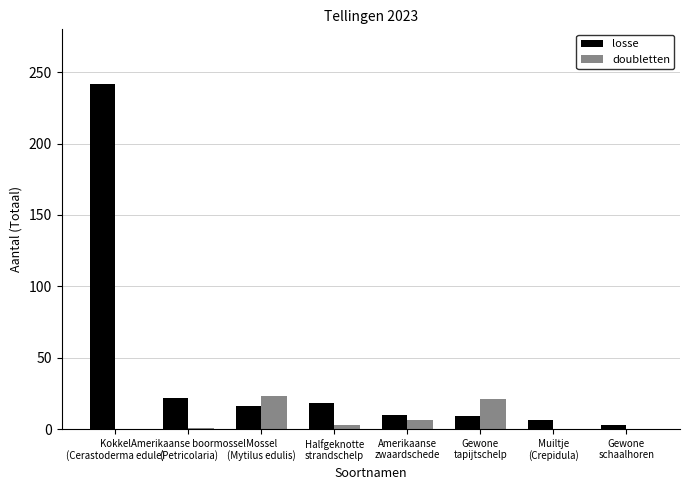

Which series has the largest range (max minus min)?

losse